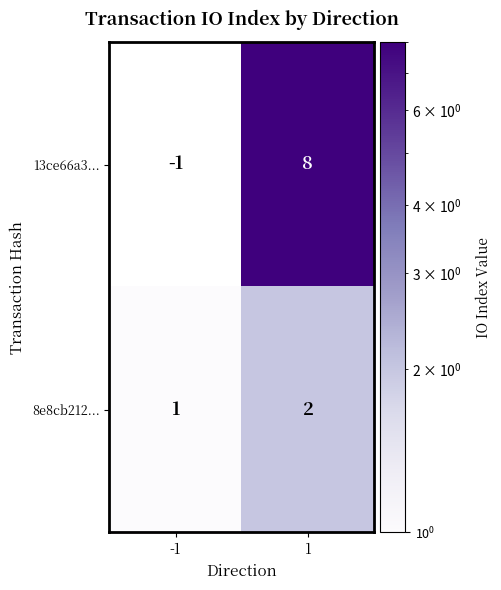

What is the minimum value shown in the chart?

-1